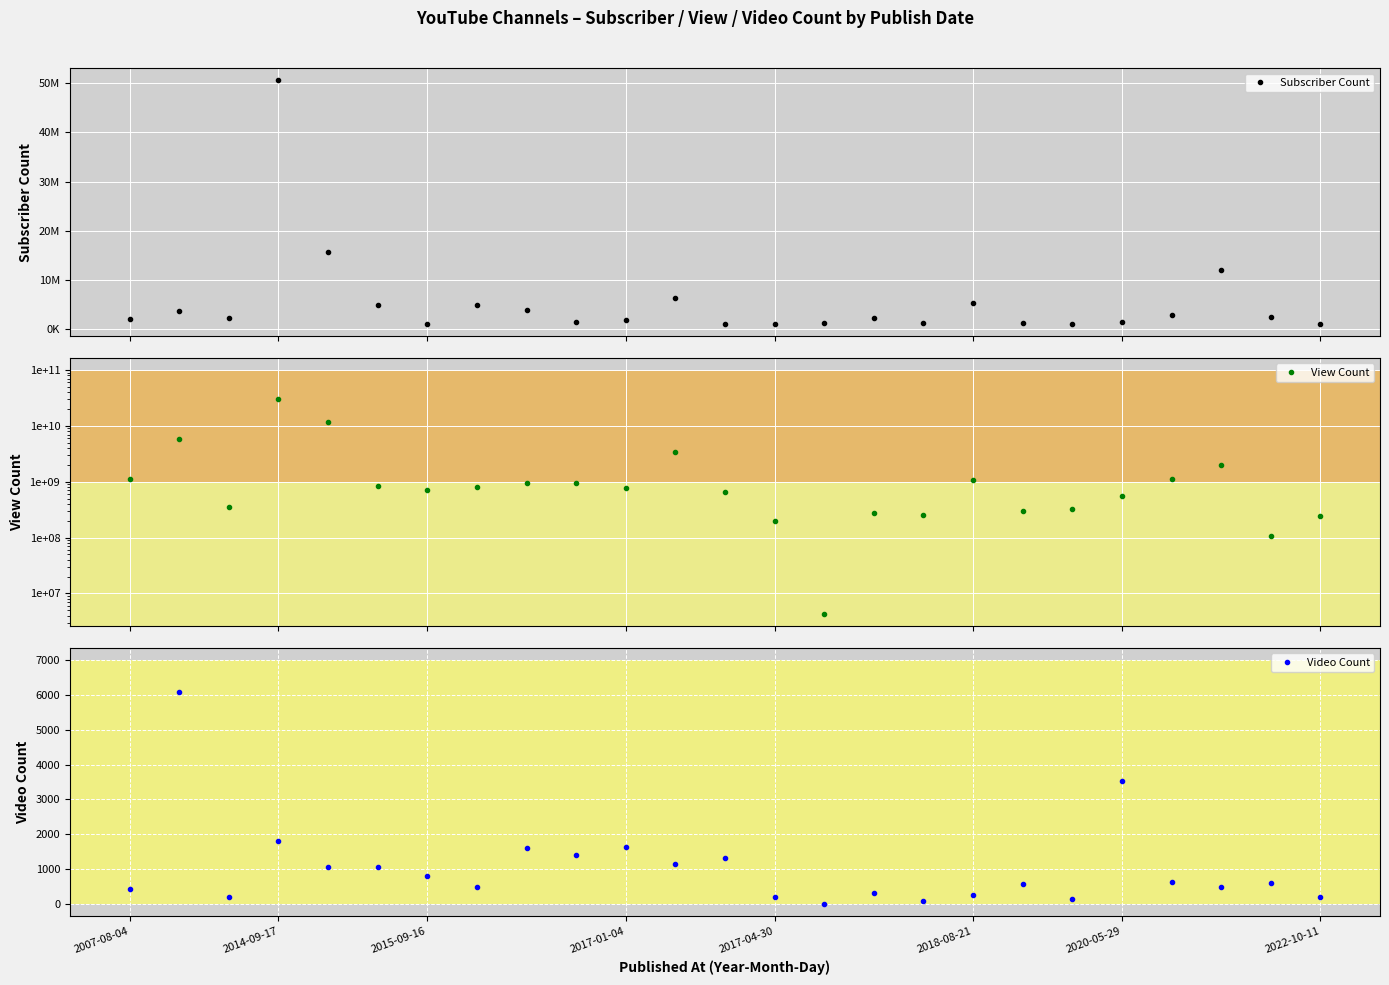

At how many categories does at least one series exceed 30025018927?

1